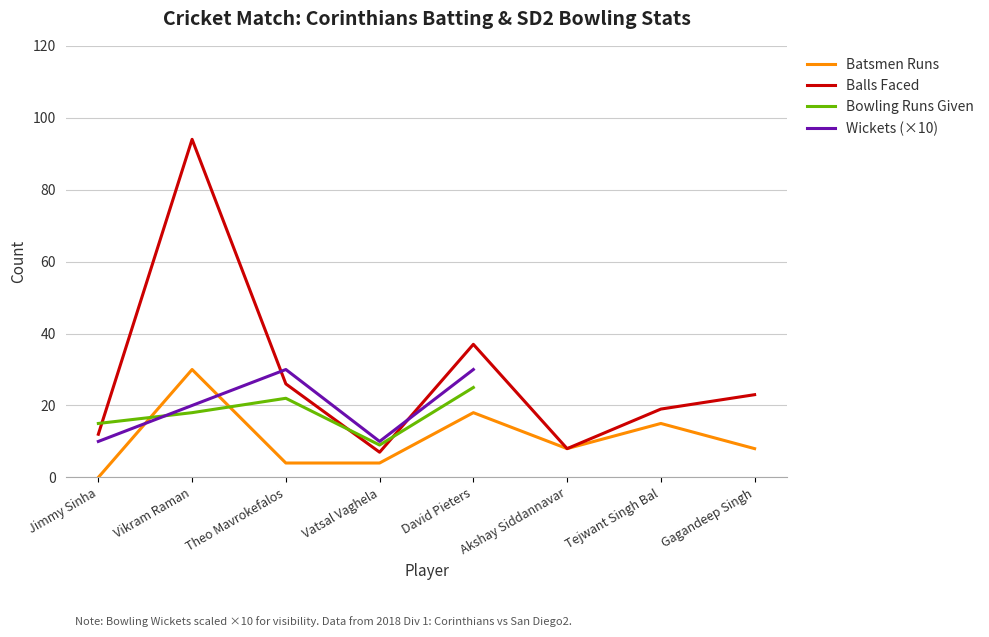

Rank the series by their maximum value, from highest to lowest.

Corinthians Balls Faced, Corinthians Batsmen Runs, SD2 Bowling Runs, SD2 Bowling Wickets